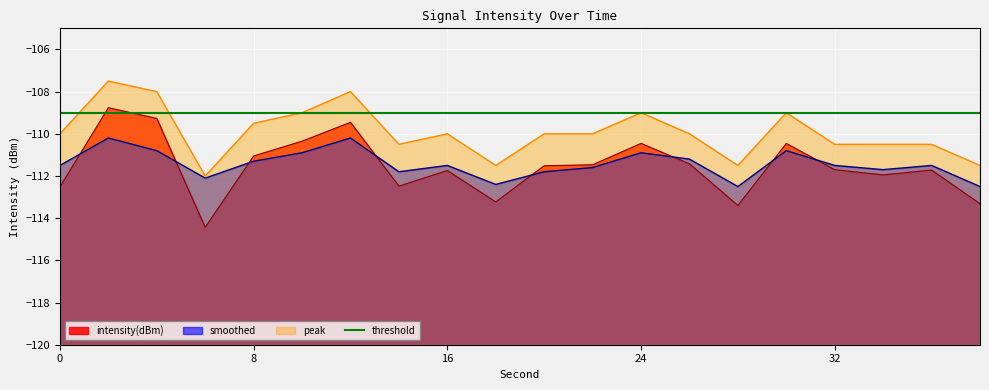

At how many categories does at least one series exceed -113?

20